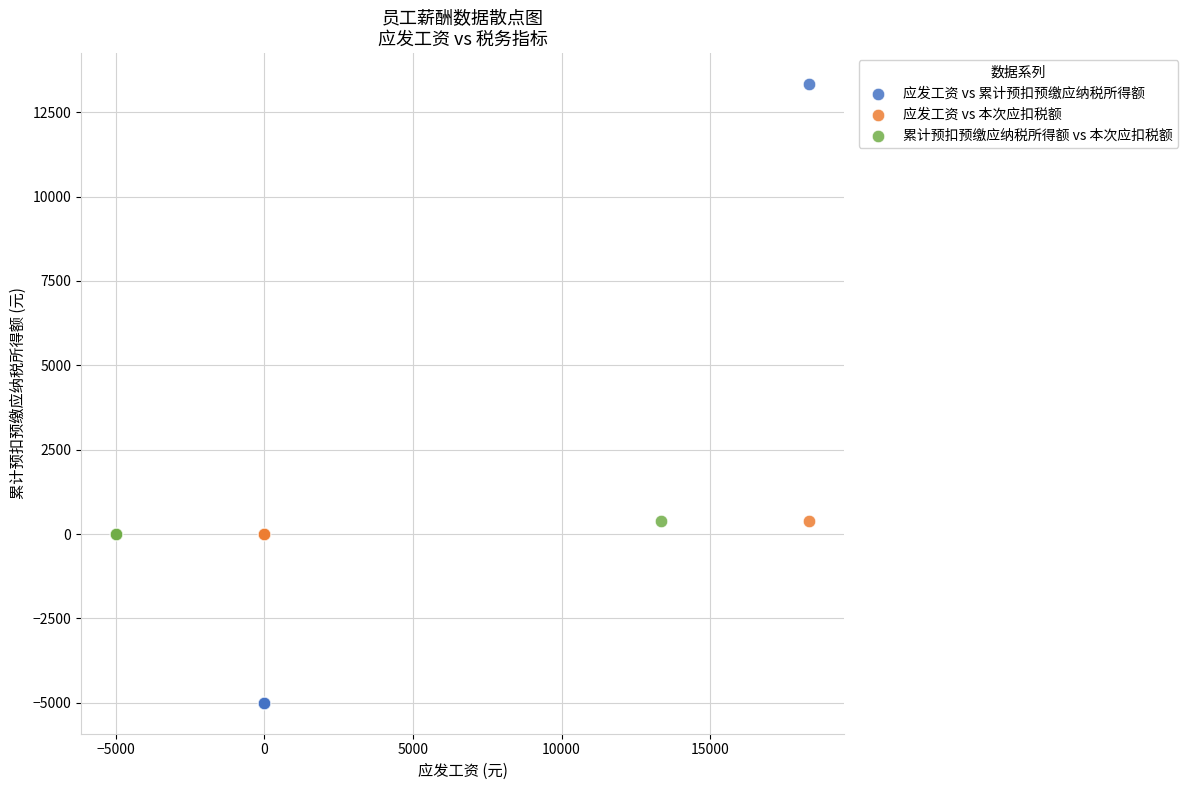

What are all the series names shown in the legend?

应发工资 vs 累计预扣预缴应纳税所得额, 应发工资 vs 本次应扣税额, 累计预扣预缴应纳税所得额 vs 本次应扣税额